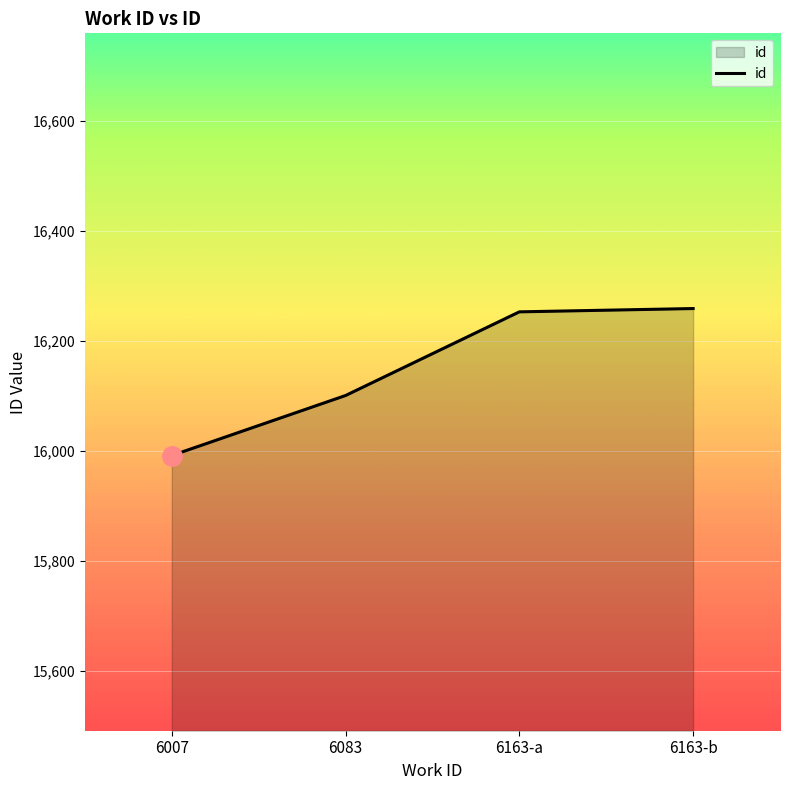

Is it true that the value at 6163-a is 16253?

True